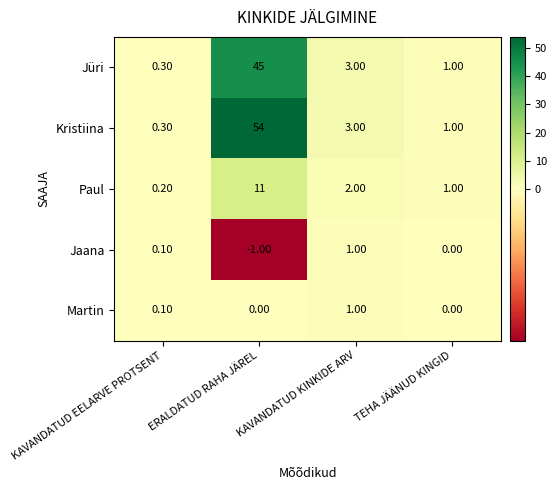

Count the number of data series in this chart.

5